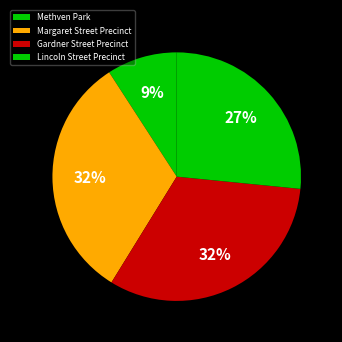

To the nearest percent, what is the difference between the largest and smallest slice percentages?

23%